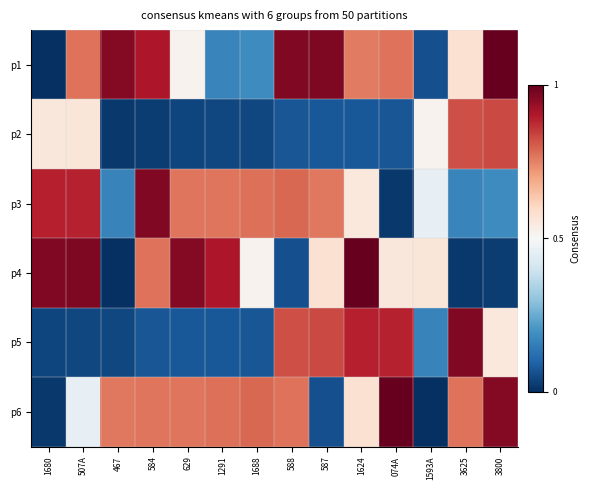

Between 074A and 3625, which series saw the biggest shift?

p2